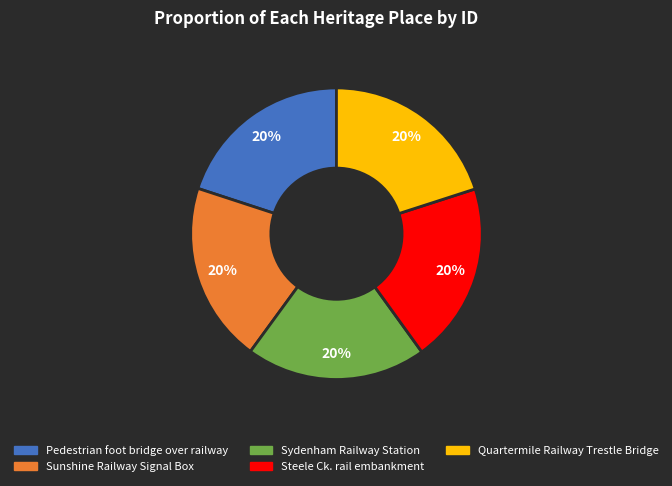

Combined, do Steele Ck. rail embankment and Sunshine Railway Signal Box account for over 50%?

No